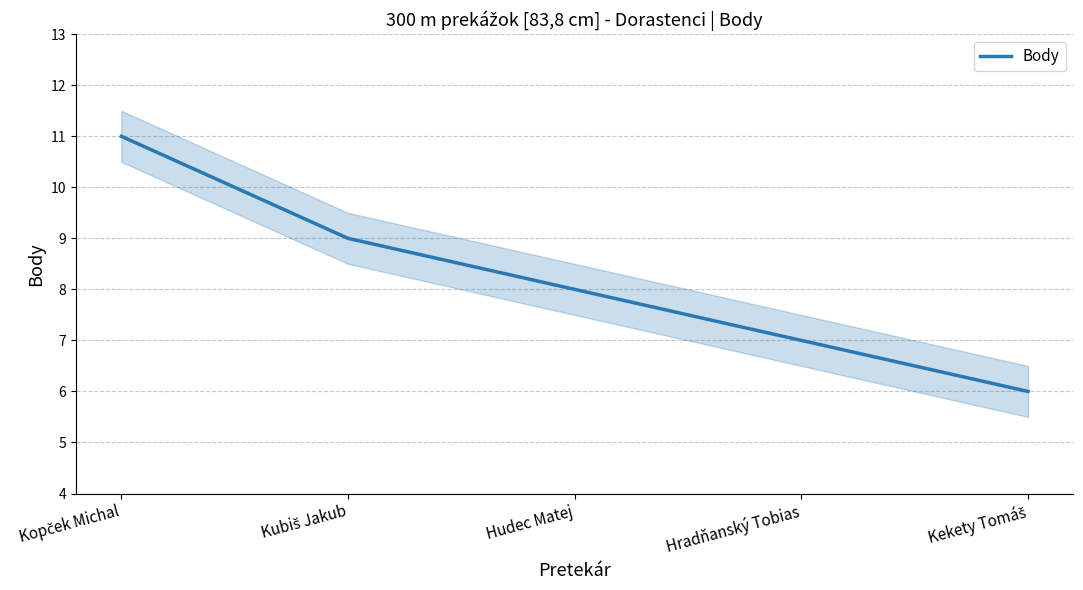

Rank the categories by value from highest to lowest.

Kopček Michal, Kubiš Jakub, Hudec Matej, Hradňanský Tobias, Kekety Tomáš